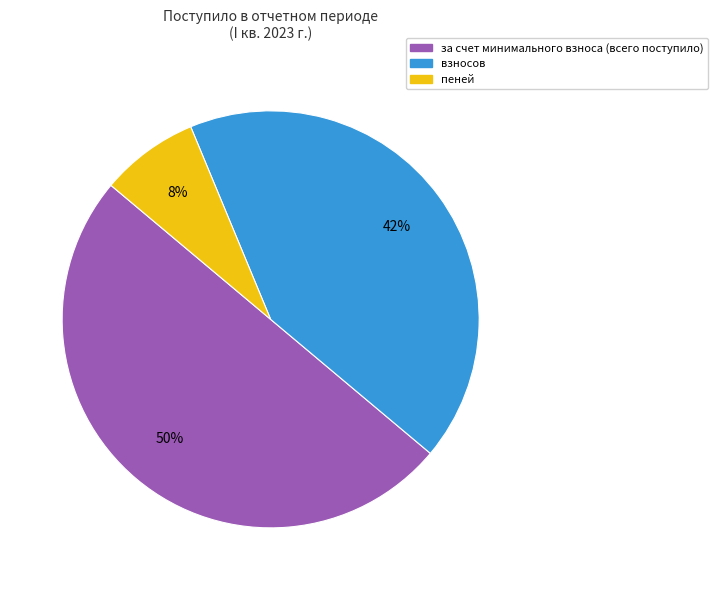

To the nearest percent, what is the average slice percentage?

33%